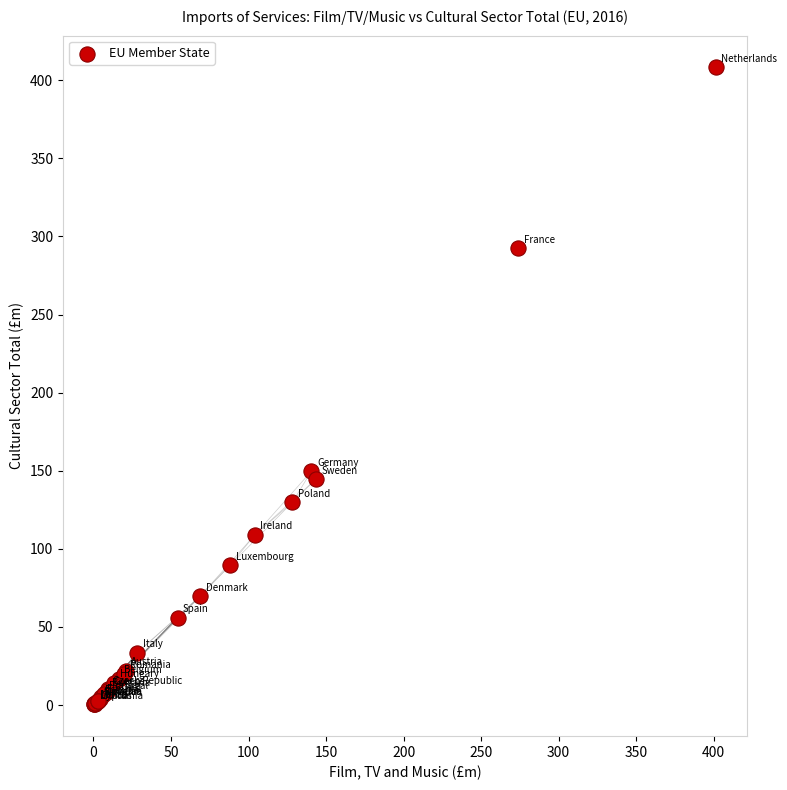

What Y value in the scatter plot is closest to 204?

149.7